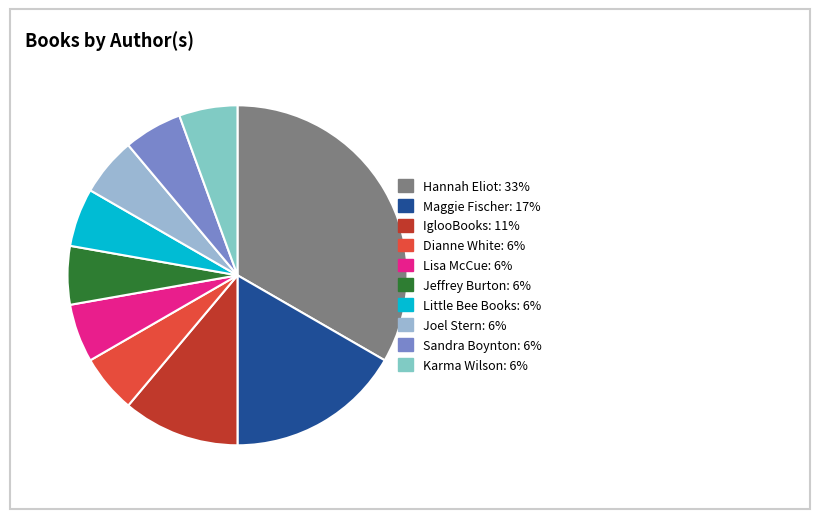

What percentage is the Jeffrey Burton slice, to the nearest percent?

6%